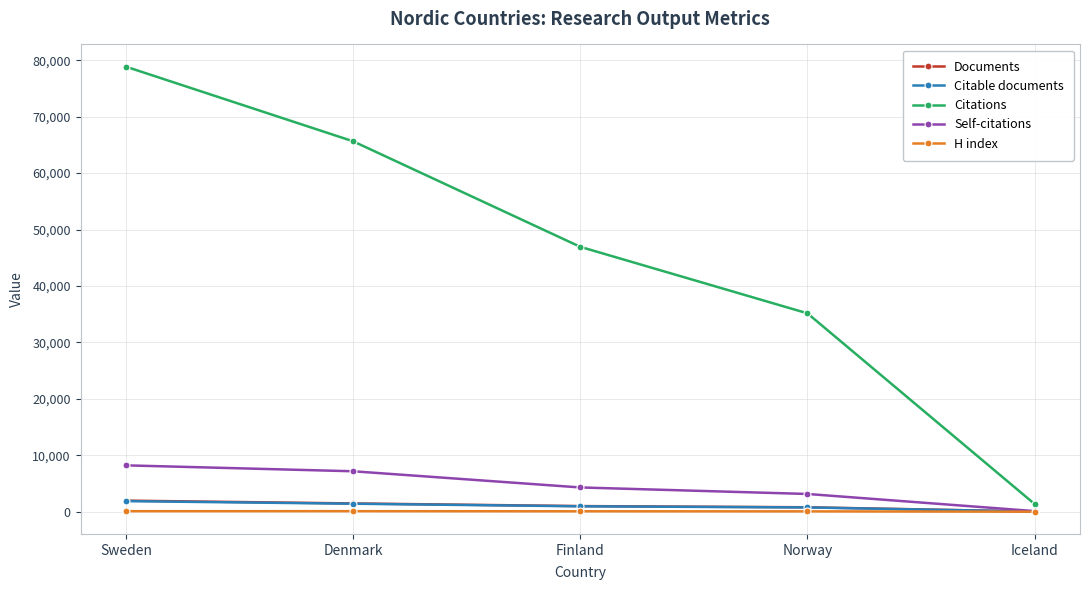

How many distinct data groups are displayed?

5